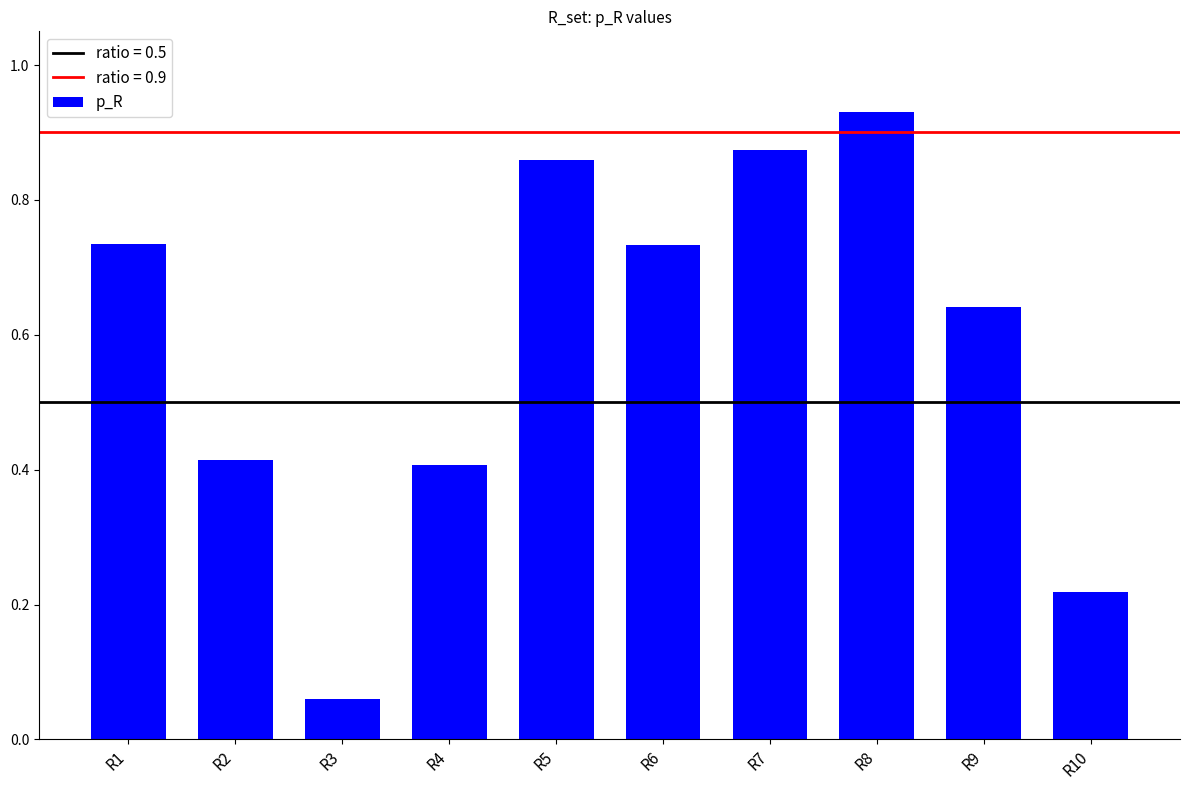

How many data points does each series have?

10